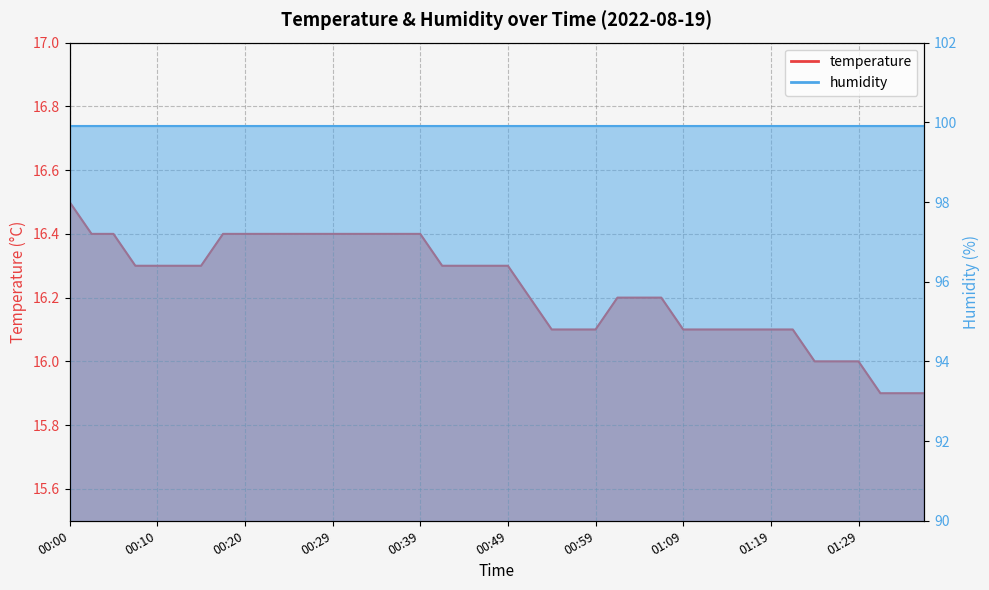

Which category has the lowest value across all series?

01:31